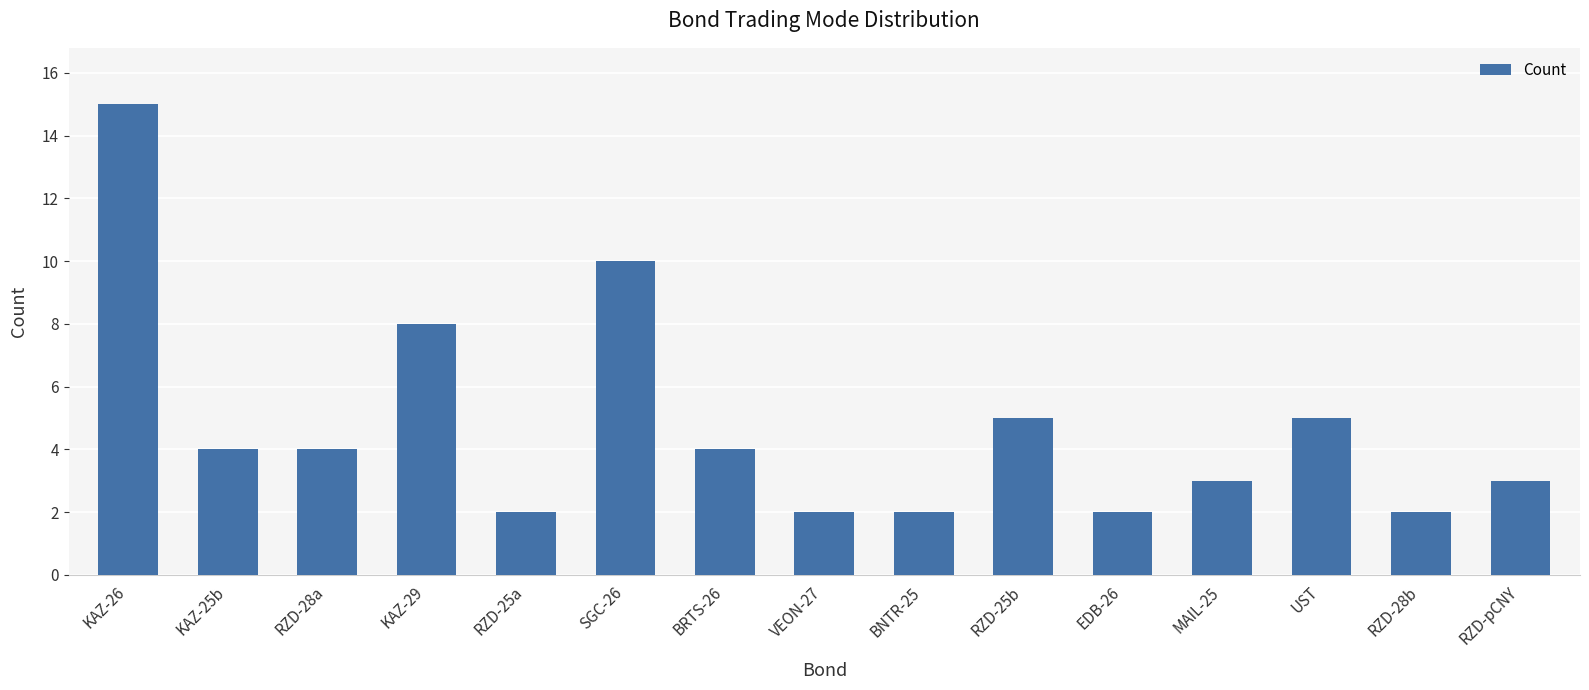

How many data points are less than 4?

7